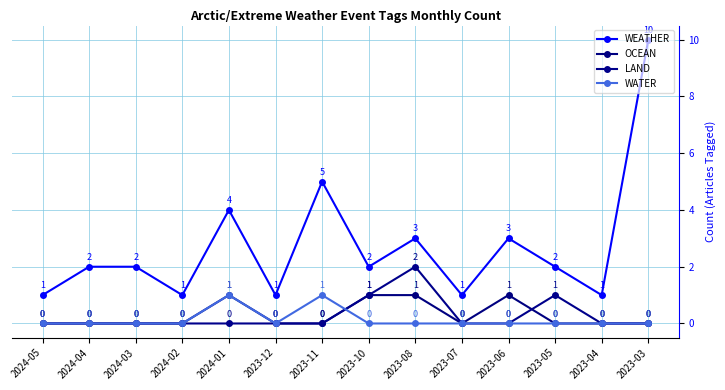

What is the total value across all series at 2023-03?

10